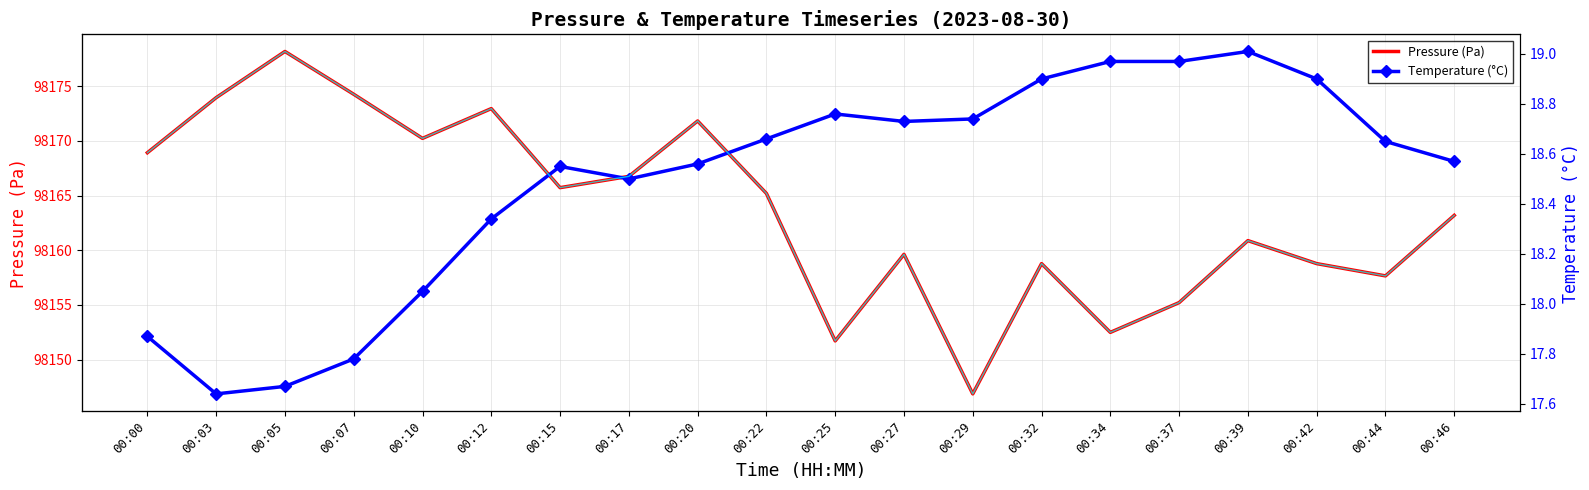

What is the difference between the highest and lowest values at 00:27?

98146.9